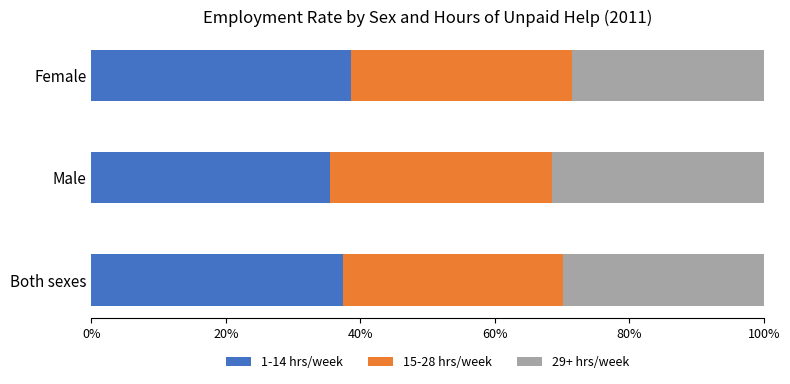

What is the highest value of the 1-14 hrs/week series?

38.7